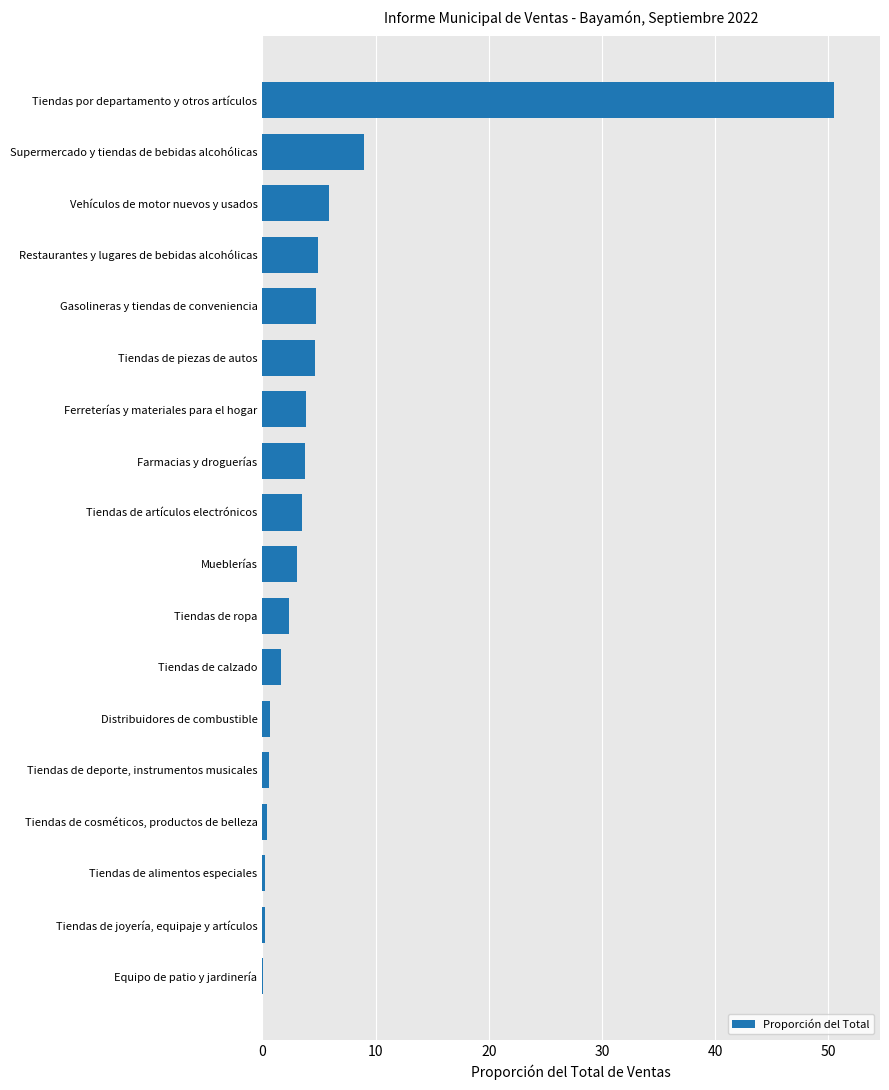

What is the greatest value displayed?

50.5